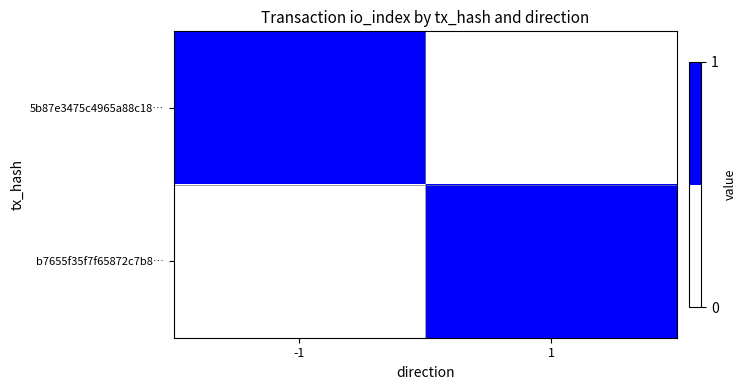

Reading right to left, extract all data points from this chart.

5b87e3475c4965a88c18…: 1=0	-1=1
b7655f35f7f65872c7b8…: 1=1	-1=0